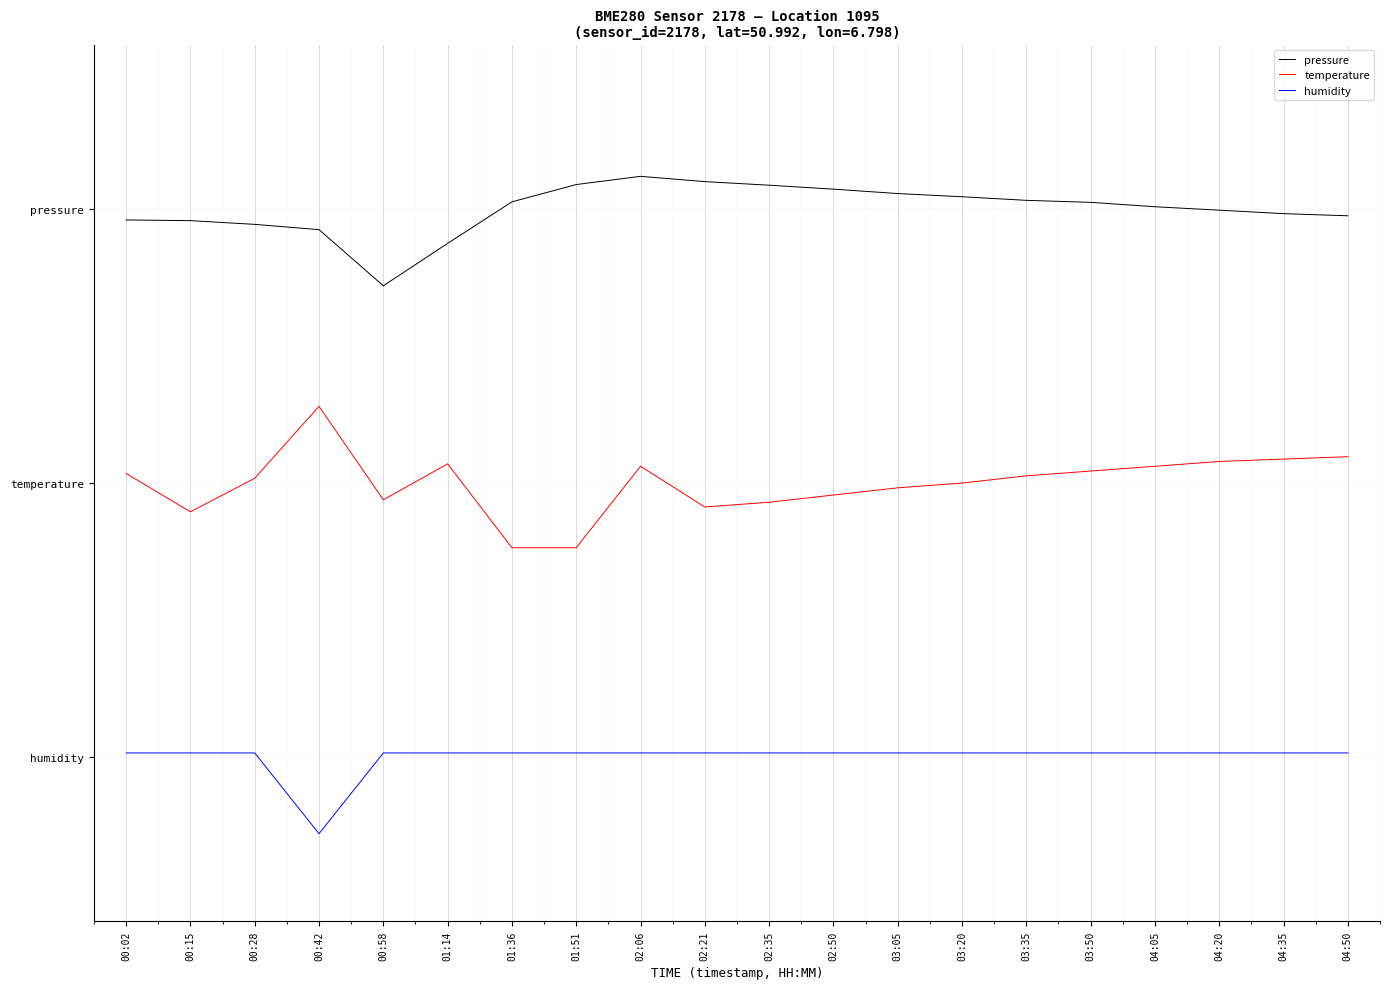

In pressure, how many points are lower than both neighbors (excluding endpoints)?

1